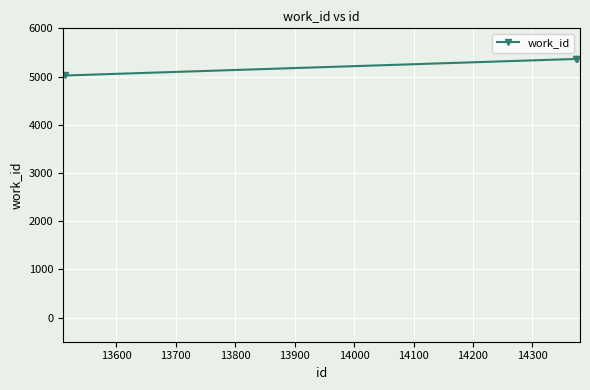

What is the sum of all values?

15752